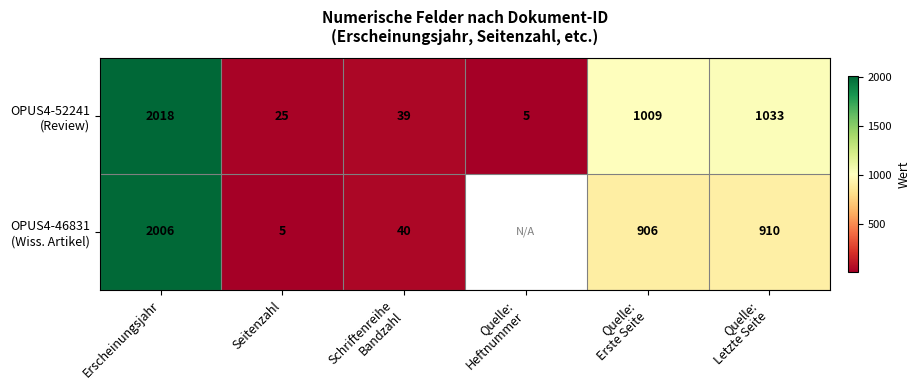

How many distinct data groups are displayed?

2